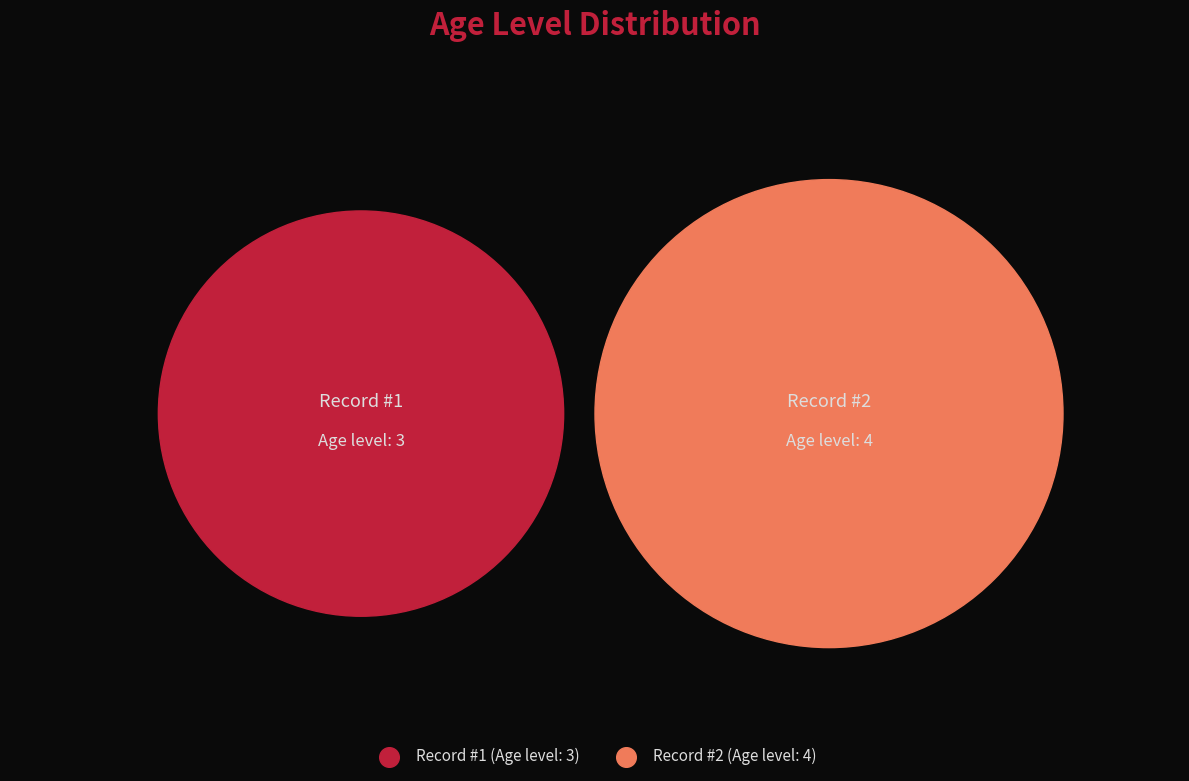

To the nearest percent, what is the combined percentage of 1 and 2?

100%